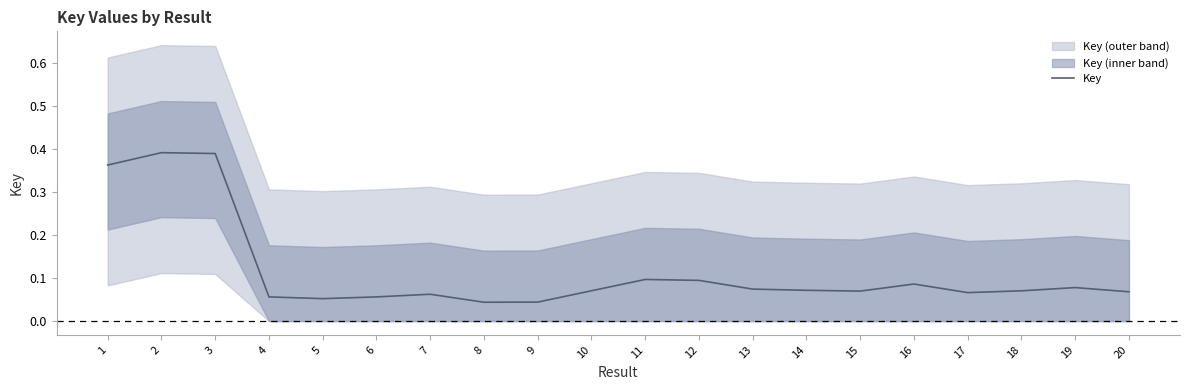

How many values are between 0 and 1?

20